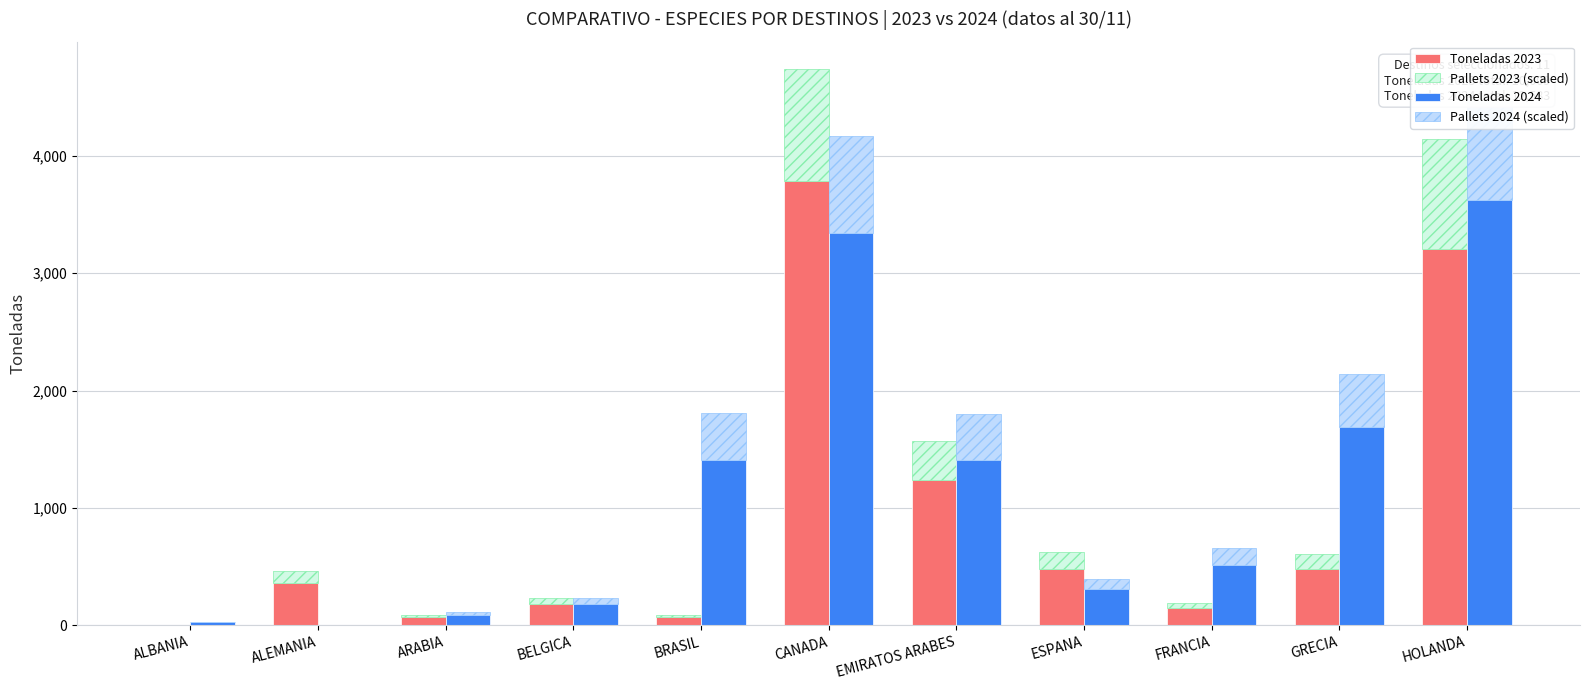

What are all the series names shown in the legend?

Toneladas 2023, Pallets 2023 (scaled), Toneladas 2024, Pallets 2024 (scaled)